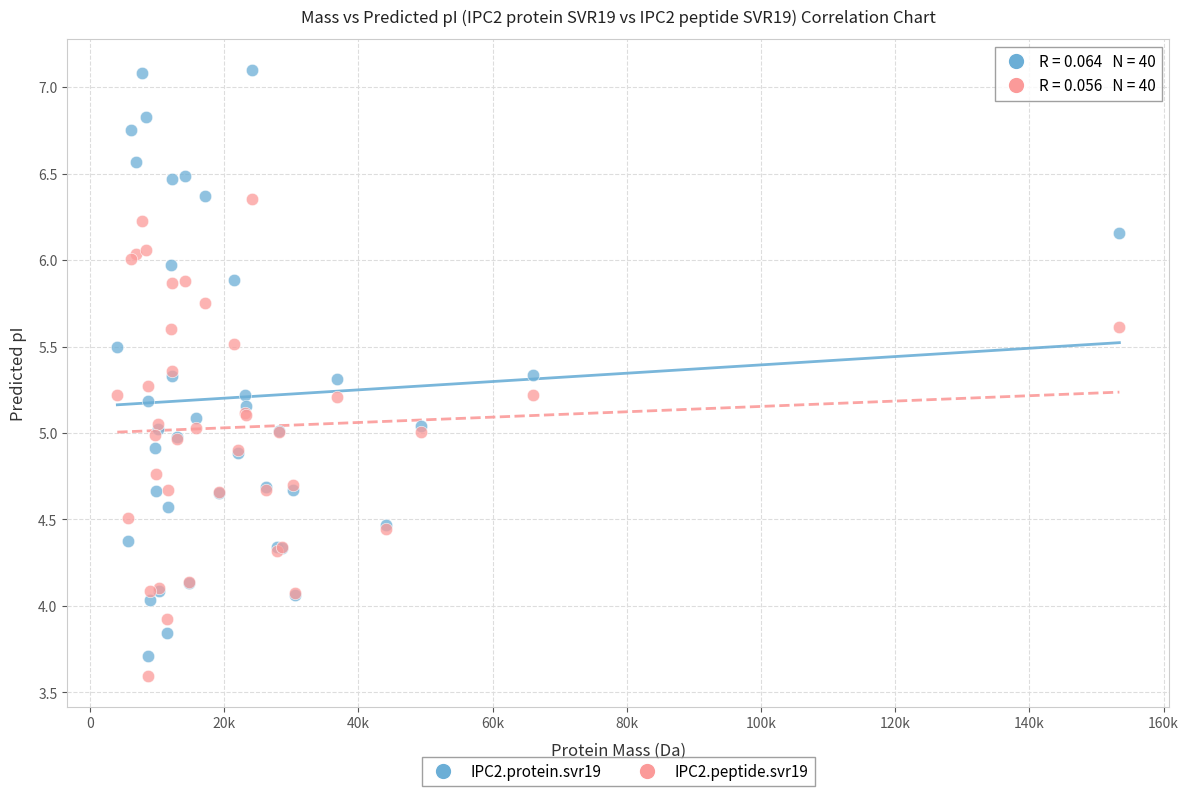

Which series contains the lowest Y value?

IPC2.peptide.svr19